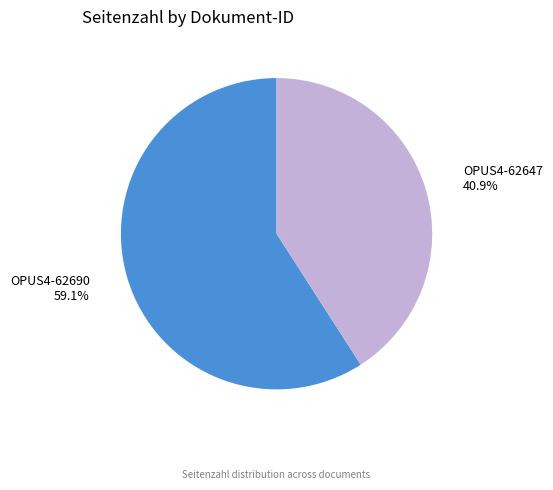

Rank the categories by value from lowest to highest.

OPUS4-62647, OPUS4-62690